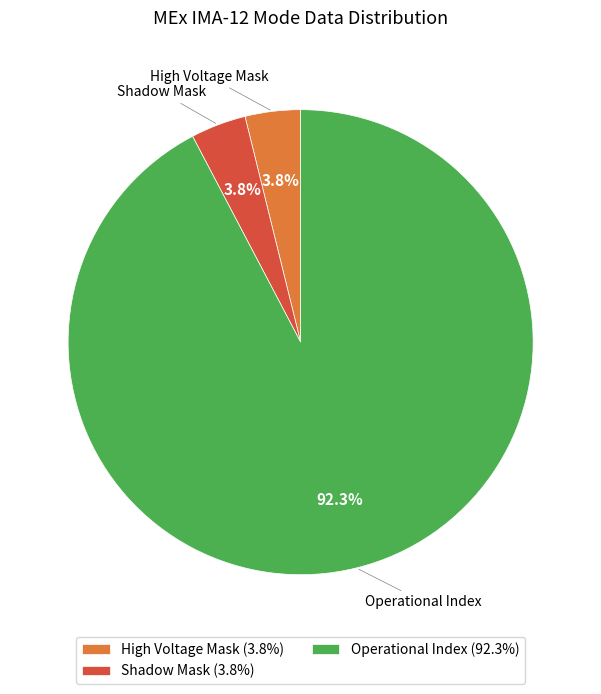

Between High Voltage Mask (3.8%) and Operational Index (92.3%), which is larger?

Operational Index (92.3%)